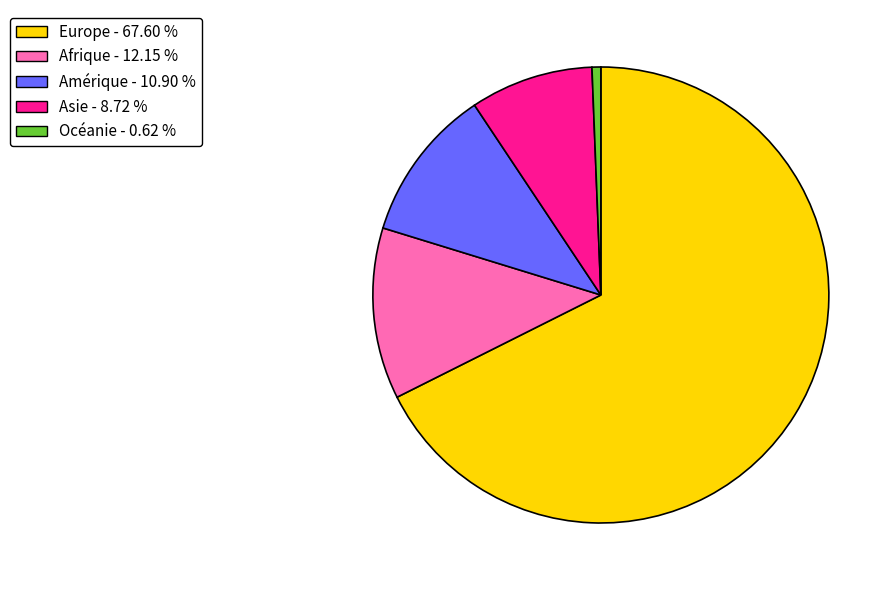

Do Afrique and Asie together represent more than half of the pie?

No